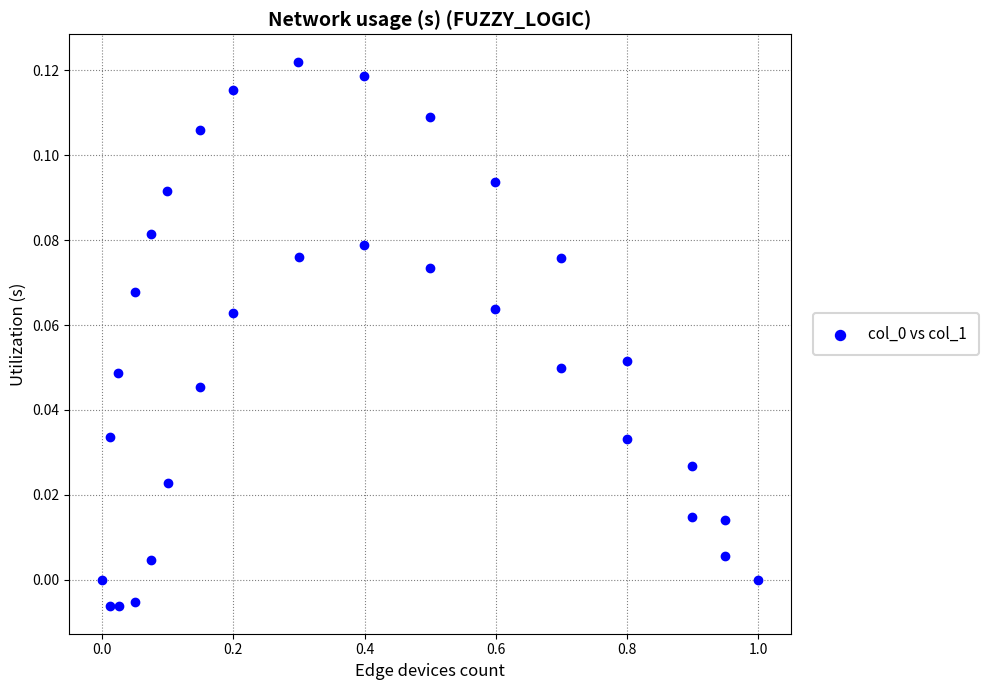

What is the range of X values (max minus min)?

1.0